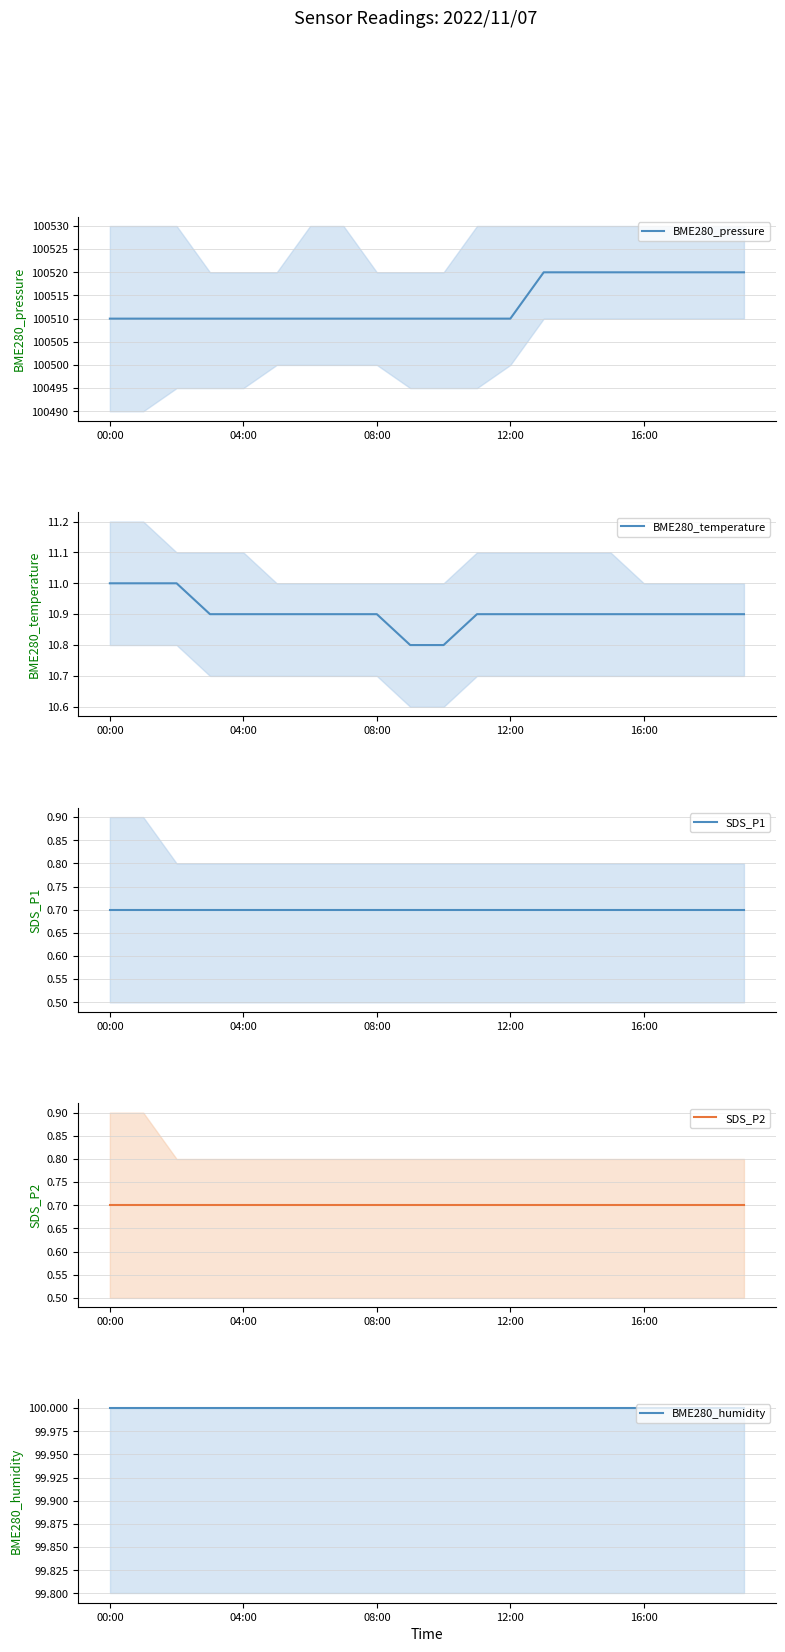

Is this an area chart (filled region under the line)?

No